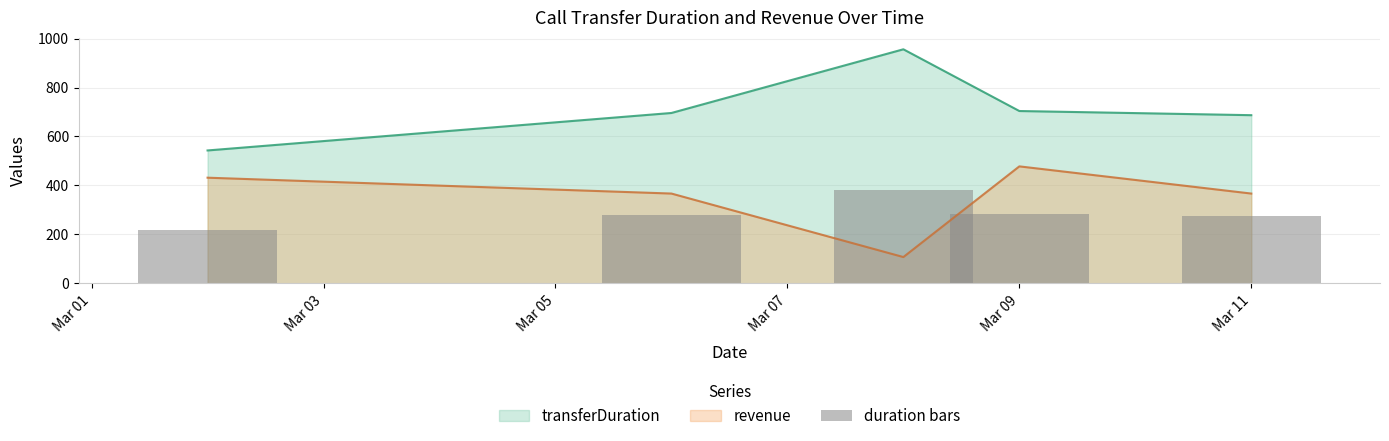

True or false: transferDuration and revenue cross at least once.

False